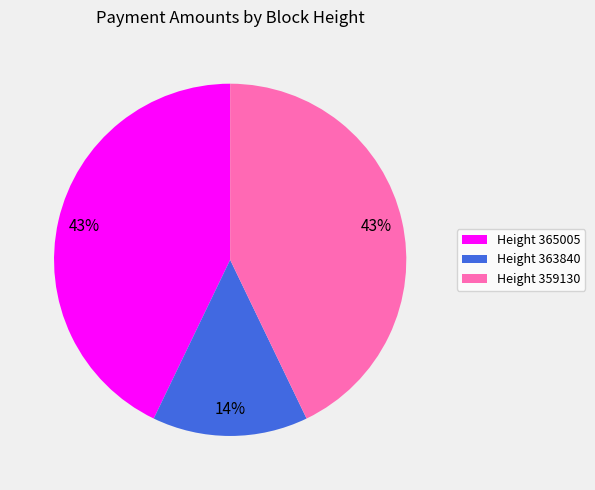

How many segments does this pie chart have?

3